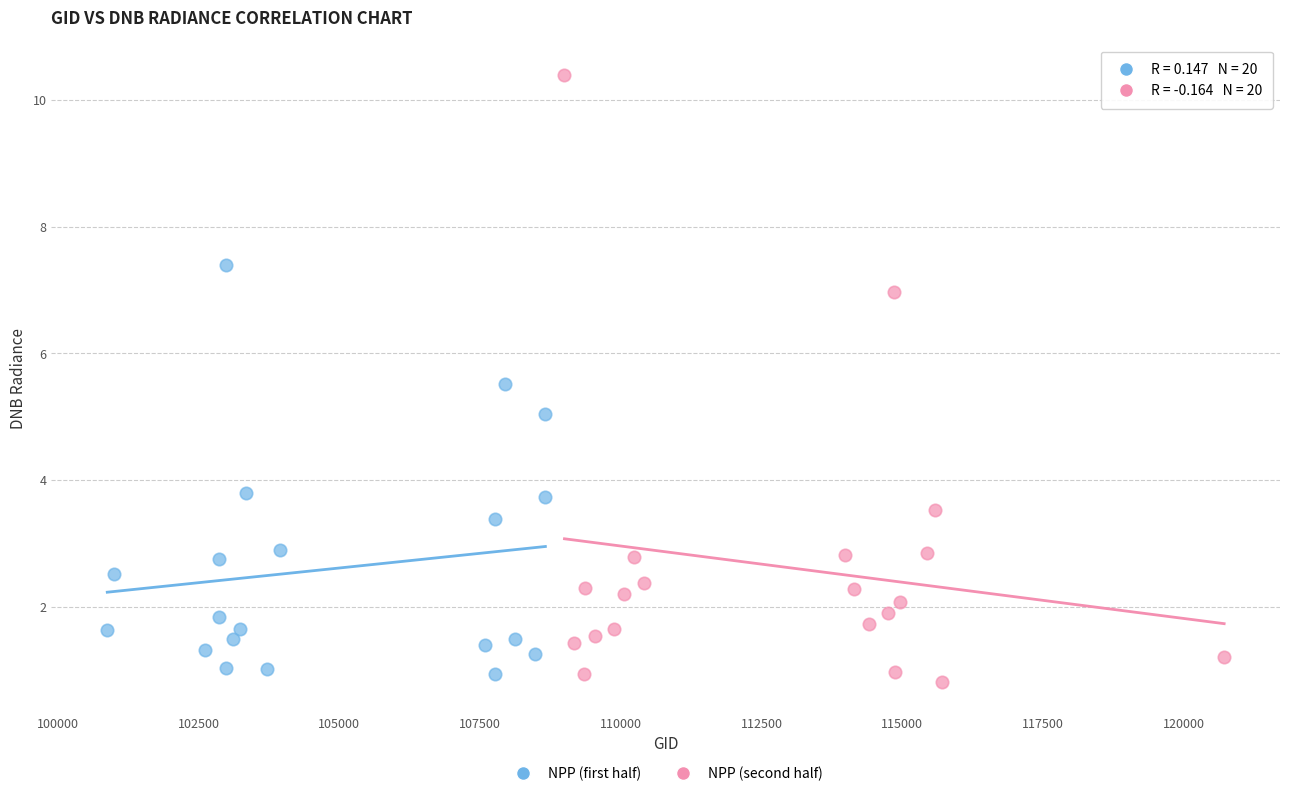

Which series contains the highest Y value?

NPP (second half)